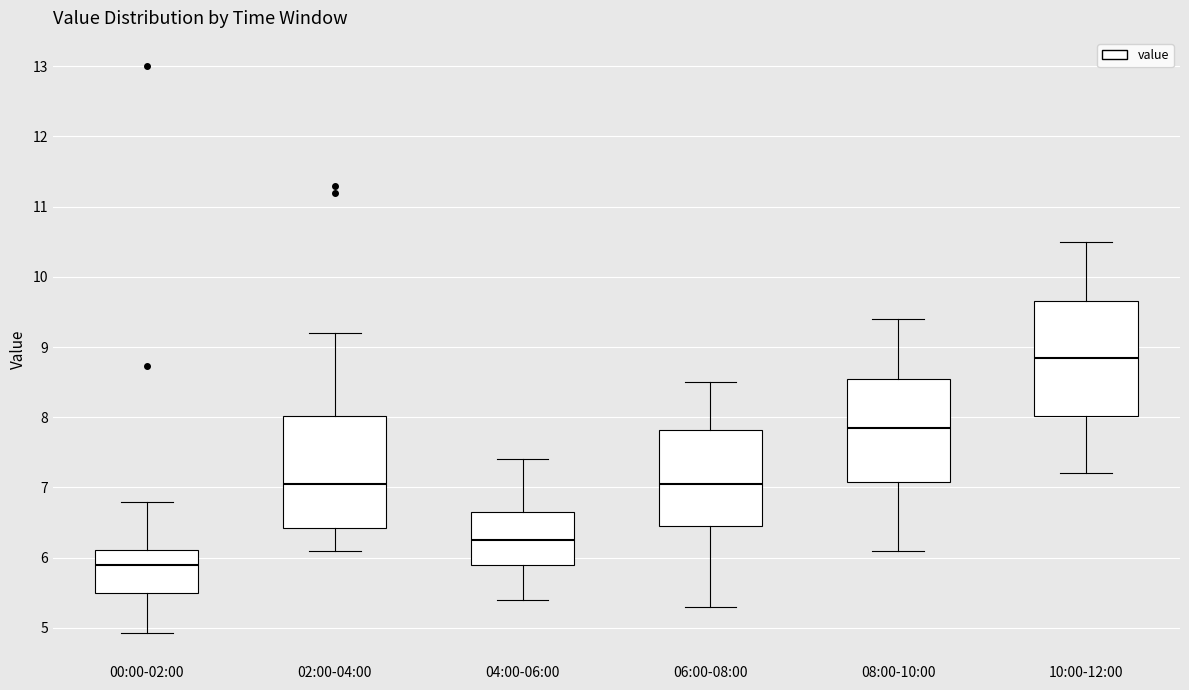

Where does the lower whisker of the box for 08:00-10:00 end on the y-axis? The values are not printed on the chart, so give them approximately, as read against the axis.

6.1